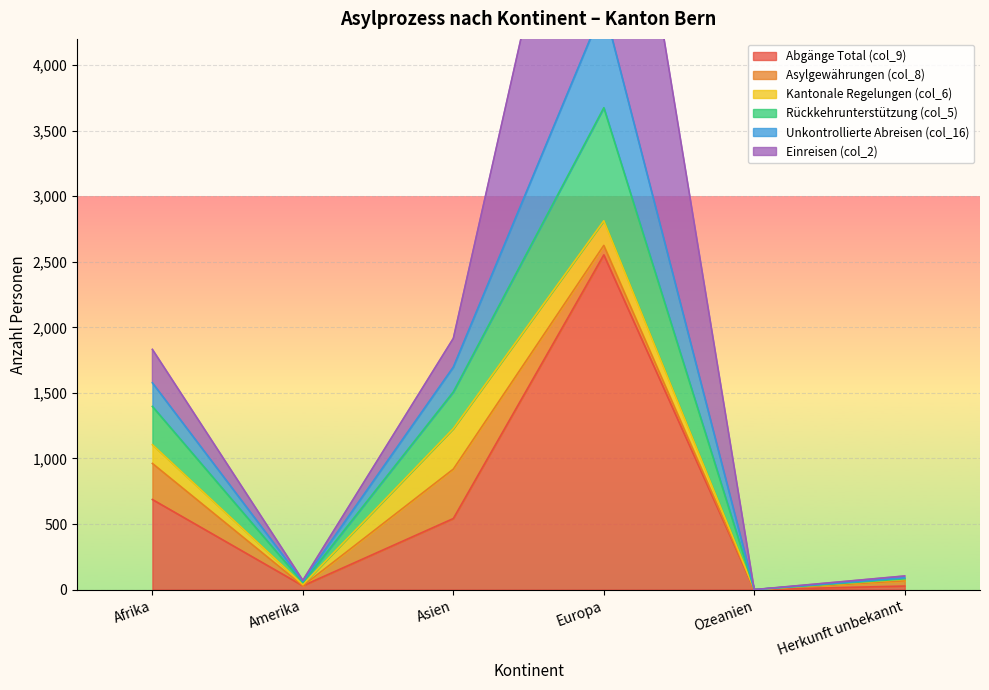

True or false: Rückkehrunterstützung (col_5) has a value of 0 at Ozeanien.

True